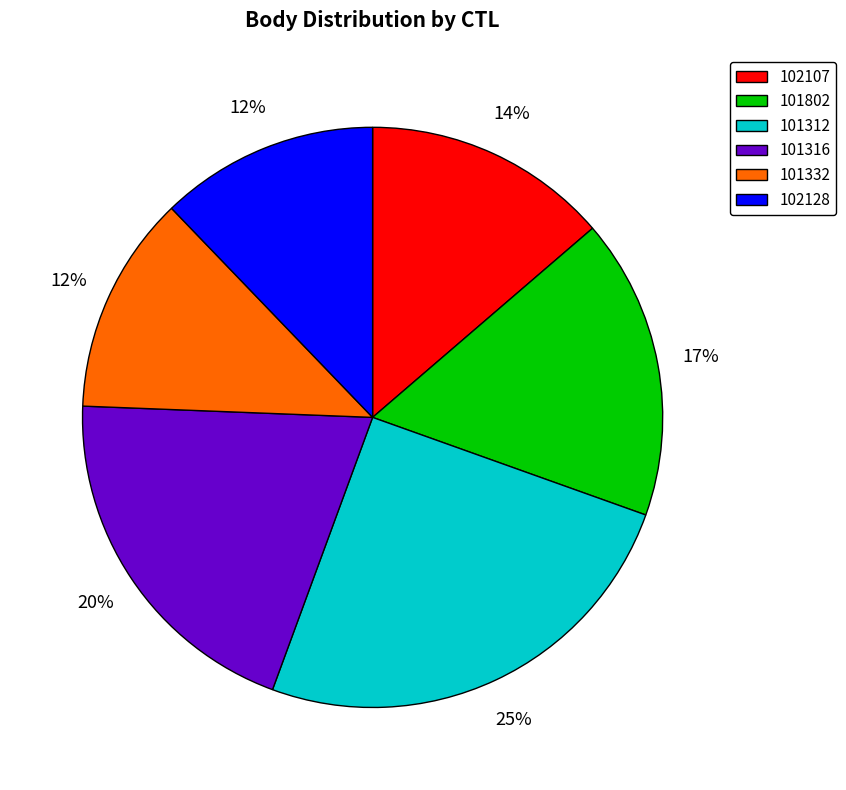

Which slice is the largest?

101312